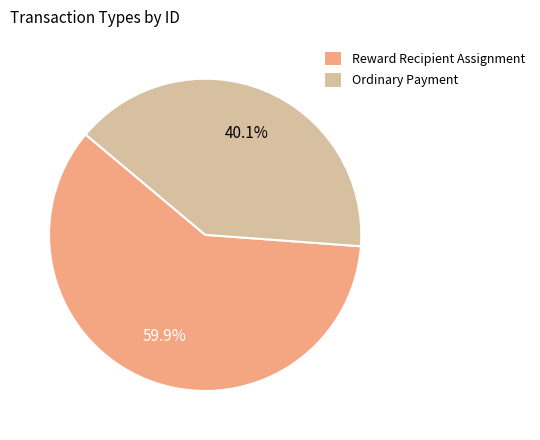

Does Ordinary Payment represent more than half of the total?

No